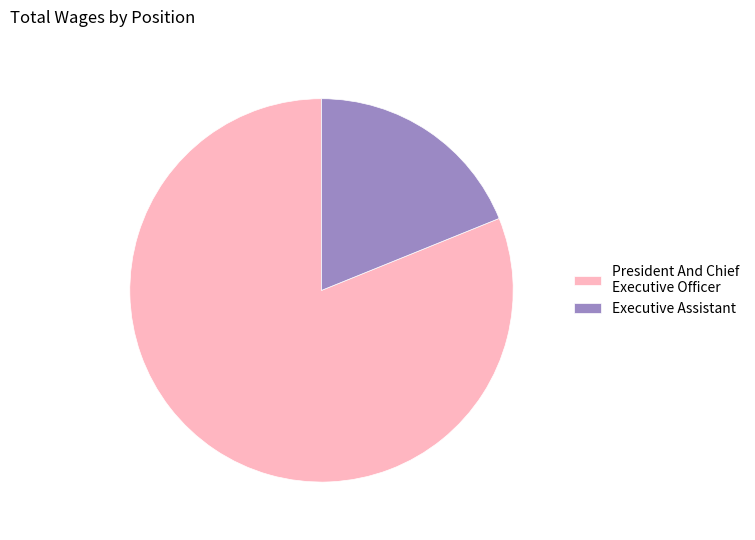

What is the largest slice in the pie chart?

President And Chief Executive Officer